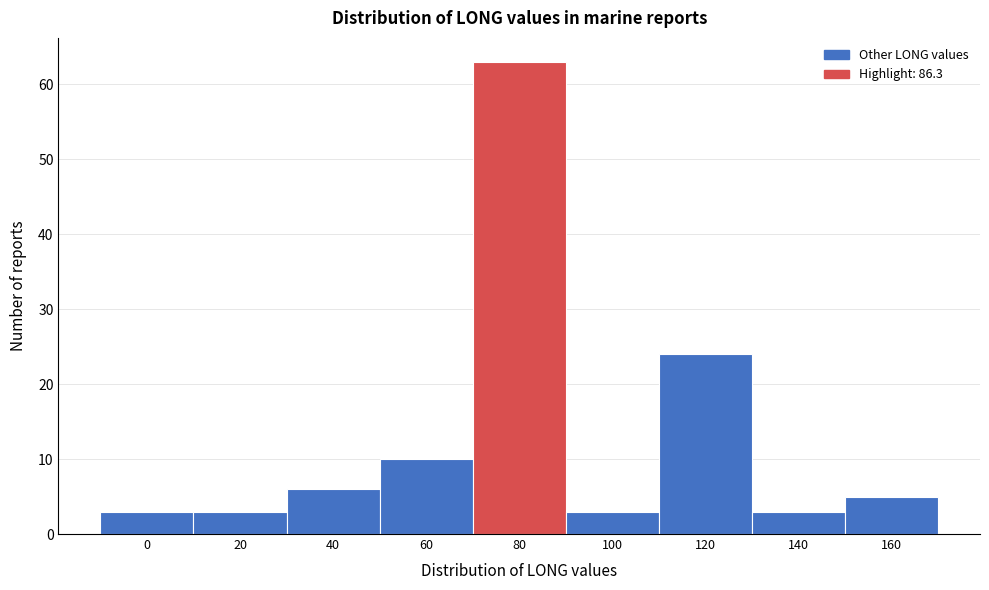

Reading left to right, transcribe all the data shown in this chart.

3	3	6	10	63	3	24	3	5